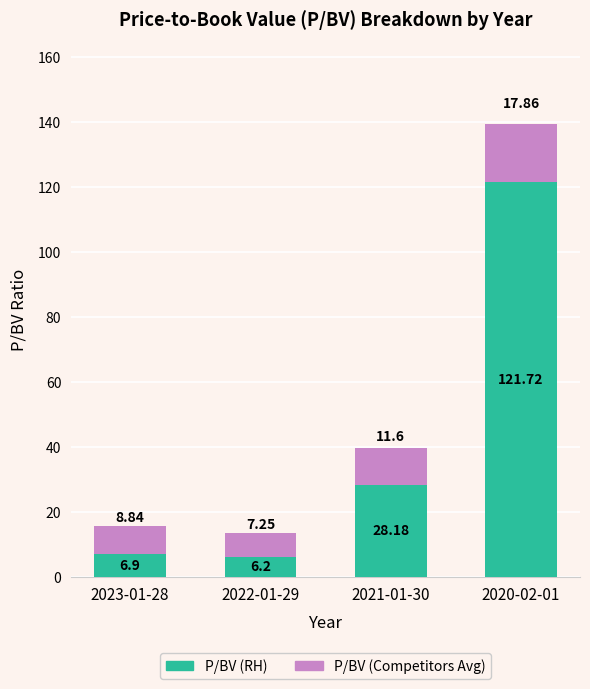

What is the sum of the P/BV (RH) values at 2020-02-01 and 2023-01-28?

128.6